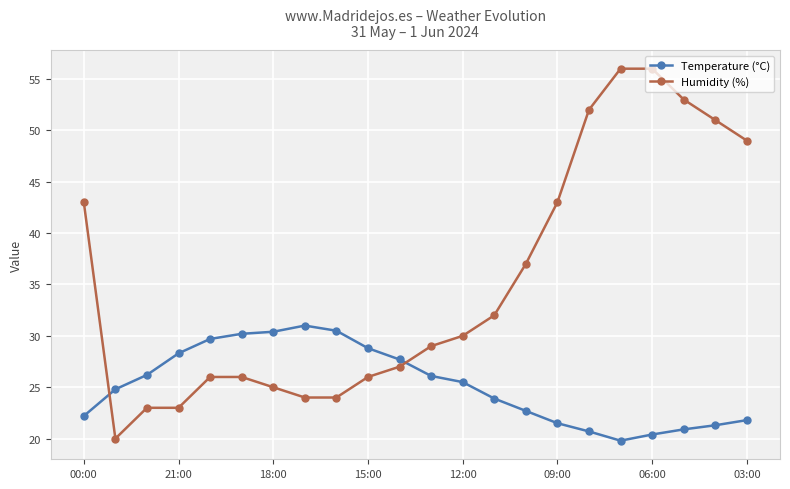

What is the value of the Temperature (°C) point at the 22nd from the left?

21.8